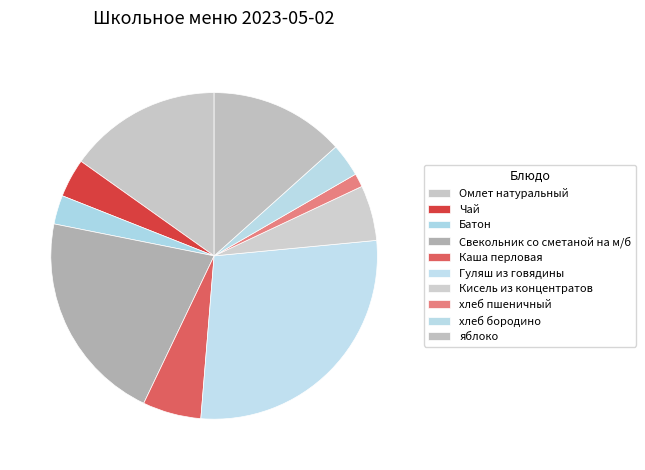

Which category has the smallest portion of the pie?

хлеб пшеничный